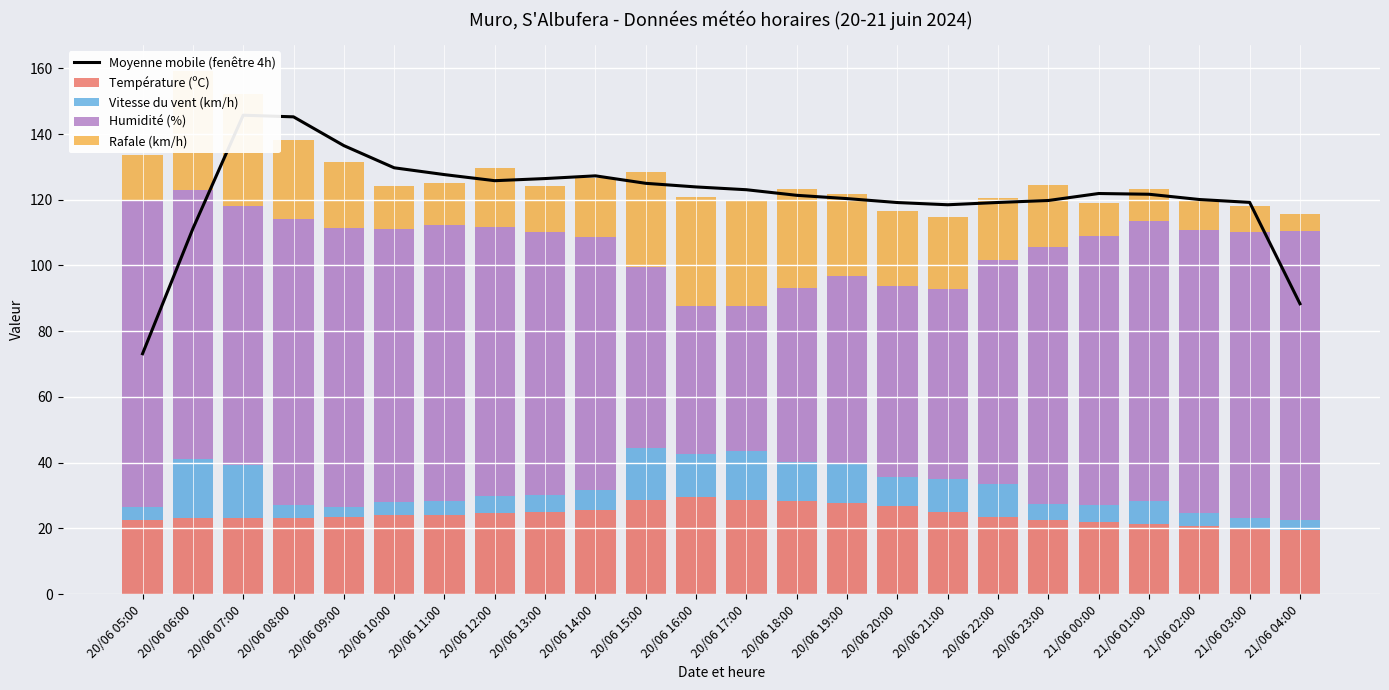

Where does the Moyenne mobile (fenêtre 4h) series first go above 121?

20/06 07:00